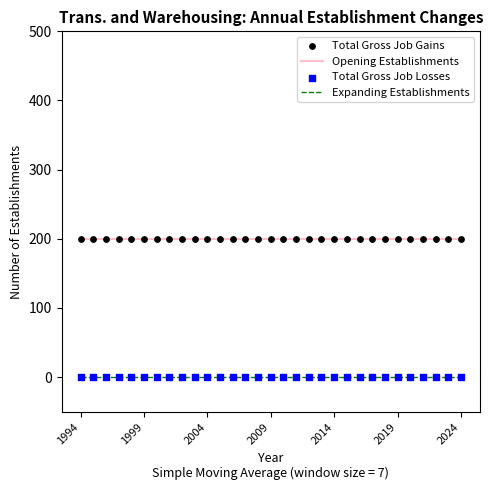

List the series in order of their overall mean, lowest first.

Expanding Establishments, Opening Establishments